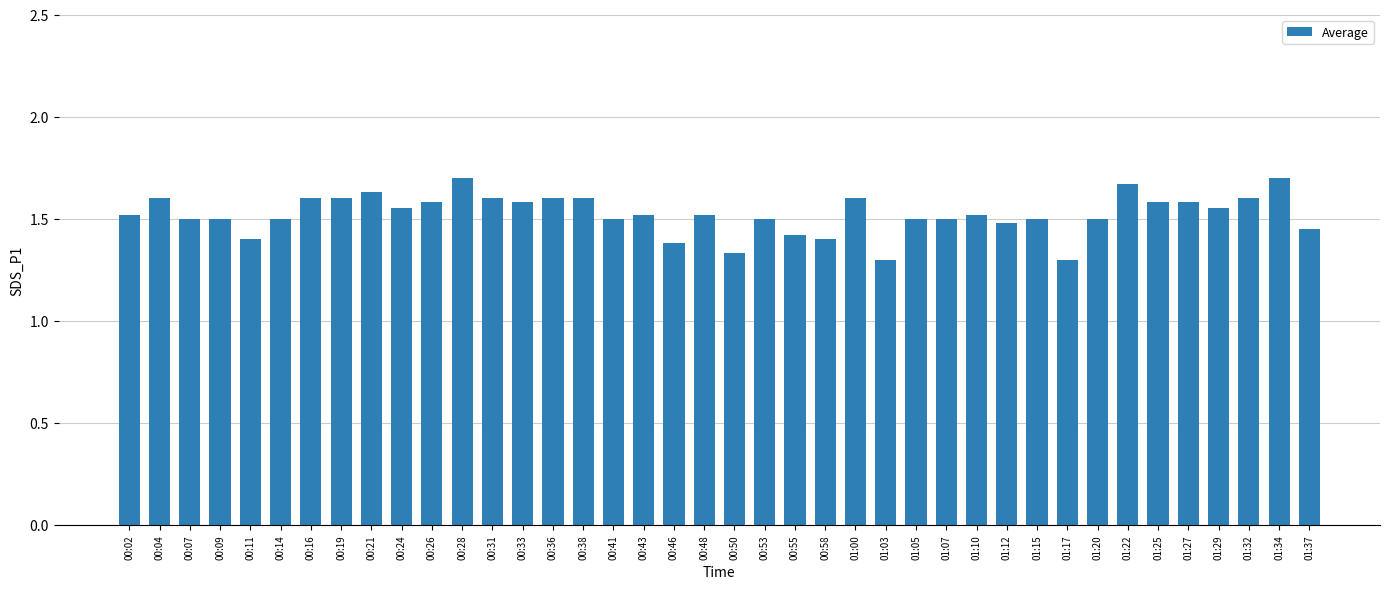

Does the chart contain stacked bars?

No